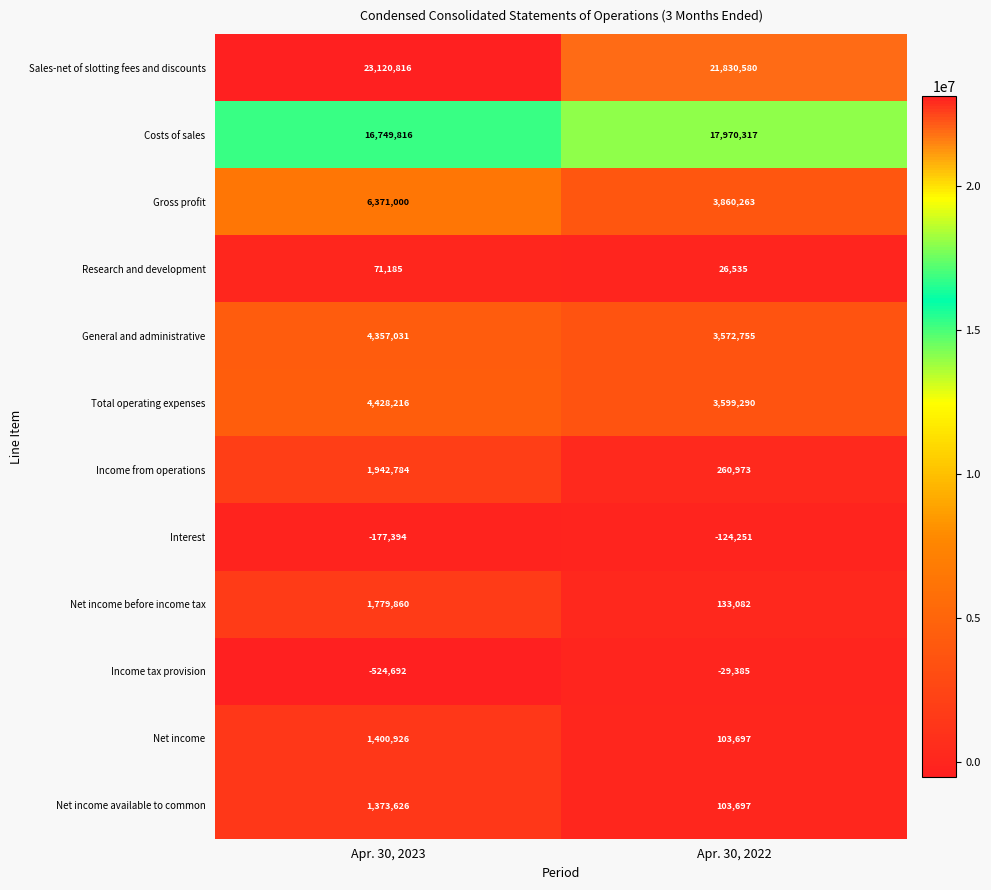

At which label is Income tax provision closest to -277038?

Apr. 30, 2022